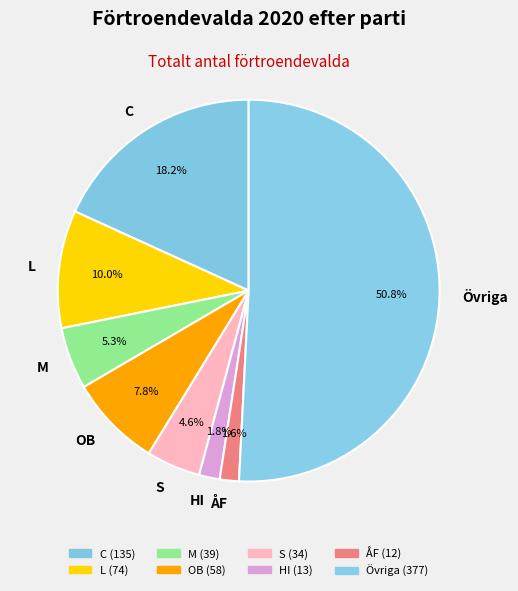

How many segments does this pie chart have?

8